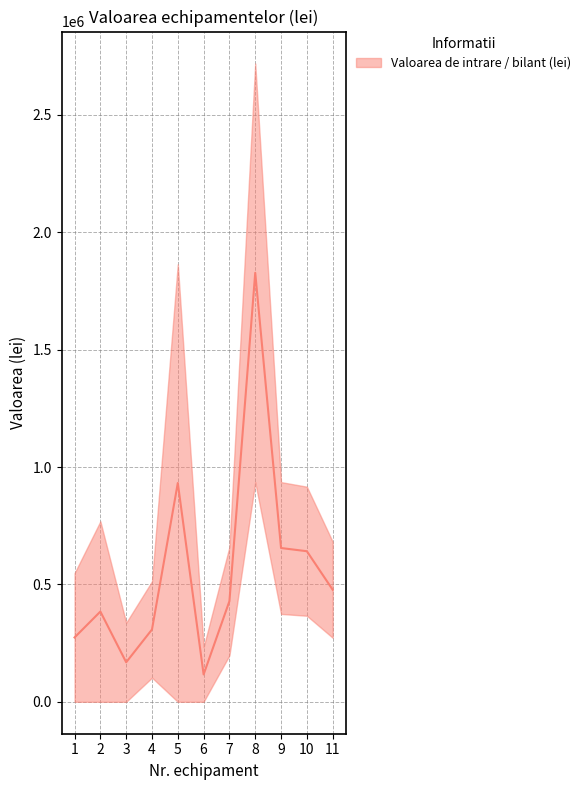

Is it true that Valoarea contabila de bilant (lei) equals 0.0 at 2?

True